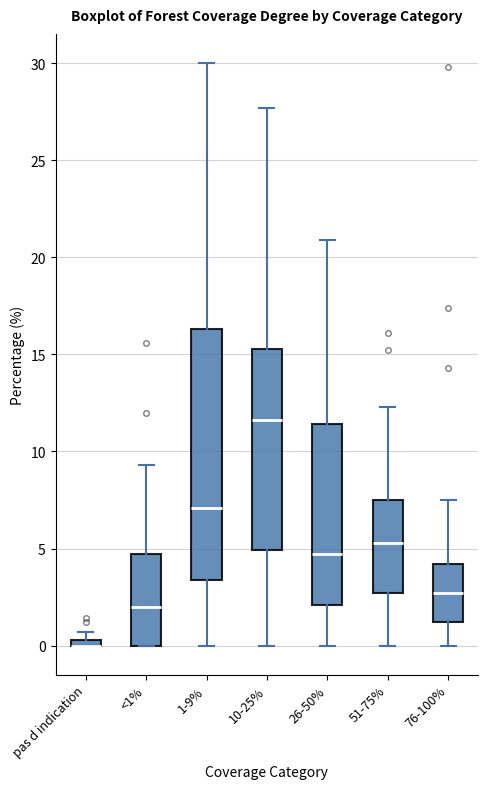

Comparing the boxes themselves (not the whiskers), which one is the tallest?

1-9%